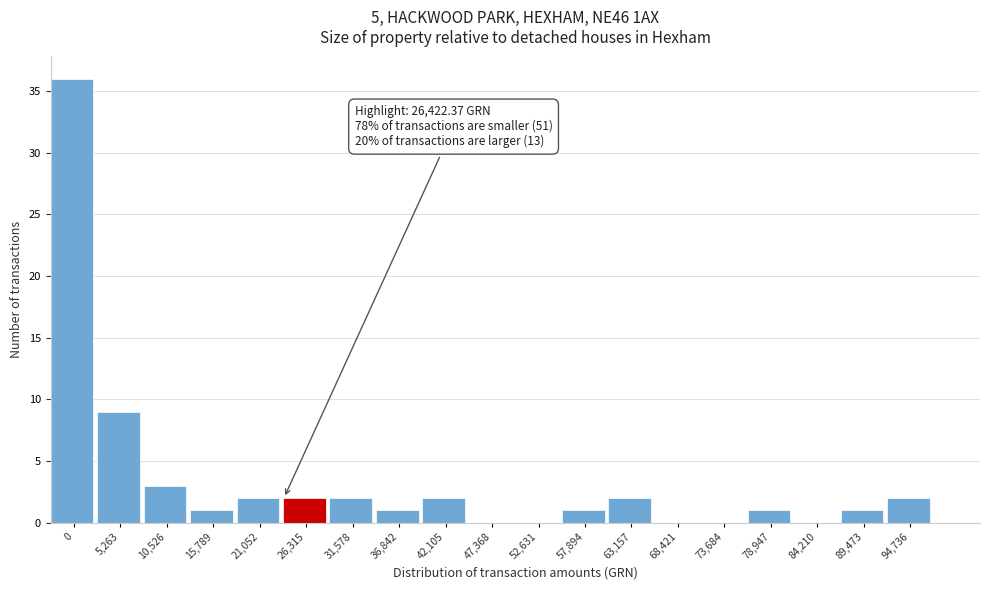

Reading right to left, list all the values displayed in this chart.

94,736=2	89,473=1	84,210=0	78,947=1	73,684=0	68,421=0	63,157=2	57,894=1	52,631=0	47,368=0	42,105=2	36,842=1	31,578=2	26,315=2	21,052=2	15,789=1	10,526=3	5,263=9	0=36